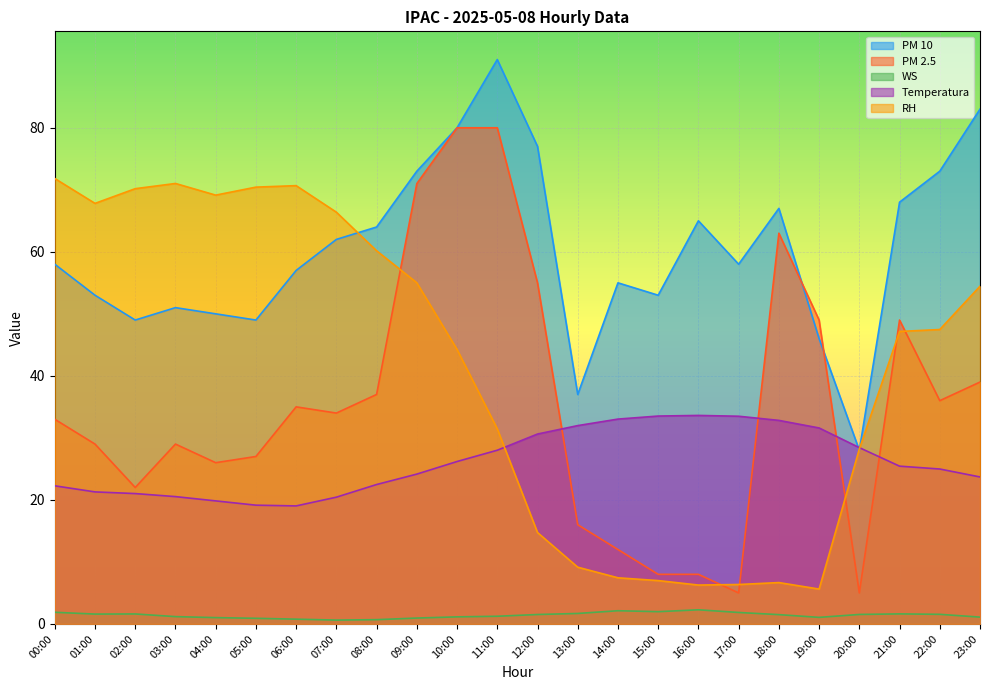

Reading left to right, what are all the values shown in this chart?

PM 10: 00:00=58.0	01:00=53.0	02:00=49.0	03:00=51.0	04:00=50.0	05:00=49.0	06:00=57.0	07:00=62.0	08:00=64.0	09:00=73.0	10:00=80.0	11:00=91.0	12:00=77.0	13:00=37.0	14:00=55.0	15:00=53.0	16:00=65.0	17:00=58.0	18:00=67.0	19:00=46.0	20:00=28.0	21:00=68.0	22:00=73.0	23:00=83.0
PM 2.5: 00:00=33.0	01:00=29.0	02:00=22.0	03:00=29.0	04:00=26.0	05:00=27.0	06:00=35.0	07:00=34.0	08:00=37.0	09:00=71.0	10:00=80.0	11:00=80.0	12:00=55.0	13:00=16.0	14:00=12.0	15:00=8.0	16:00=8.0	17:00=5.0	18:00=63.0	19:00=49.0	20:00=5.0	21:00=49.0	22:00=36.0	23:00=39.0
WS: 00:00=1.9	01:00=1.6	02:00=1.6	03:00=1.2	04:00=1.0	05:00=0.9	06:00=0.8	07:00=0.6	08:00=0.7	09:00=0.9	10:00=1.1	11:00=1.2	12:00=1.5	13:00=1.7	14:00=2.1	15:00=2.0	16:00=2.3	17:00=1.9	18:00=1.5	19:00=1.1	20:00=1.5	21:00=1.6	22:00=1.6	23:00=1.1
Temperatura: 00:00=22.3	01:00=21.3	02:00=21.0	03:00=20.5	04:00=19.8	05:00=19.1	06:00=19.0	07:00=20.4	08:00=22.5	09:00=24.2	10:00=26.2	11:00=28.0	12:00=30.6	13:00=32.0	14:00=33.0	15:00=33.5	16:00=33.6	17:00=33.5	18:00=32.8	19:00=31.6	20:00=28.4	21:00=25.4	22:00=25.0	23:00=23.7
RH: 00:00=71.8	01:00=67.8	02:00=70.2	03:00=71.0	04:00=69.1	05:00=70.4	06:00=70.7	07:00=66.4	08:00=60.2	09:00=55.0	10:00=44.3	11:00=31.5	12:00=14.7	13:00=9.2	14:00=7.4	15:00=7.0	16:00=6.3	17:00=6.4	18:00=6.7	19:00=5.6	20:00=28.2	21:00=47.2	22:00=47.5	23:00=54.5